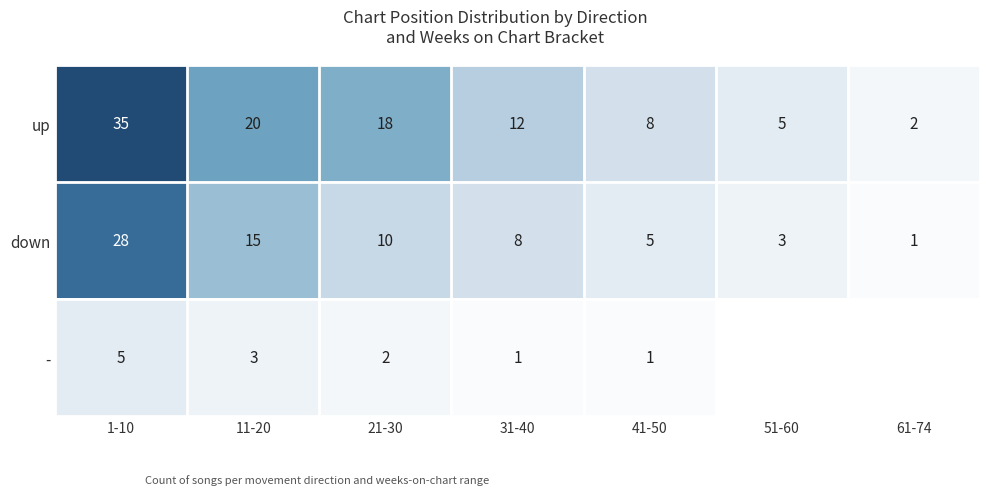

Rank the categories by down value from lowest to highest.

61-74, 51-60, 41-50, 31-40, 21-30, 11-20, 1-10